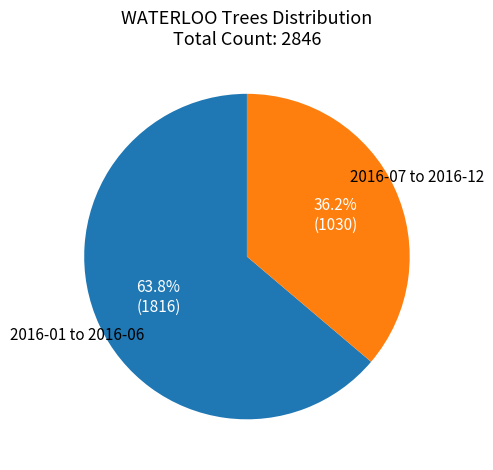

Is there any slice that represents more than half of the pie?

Yes